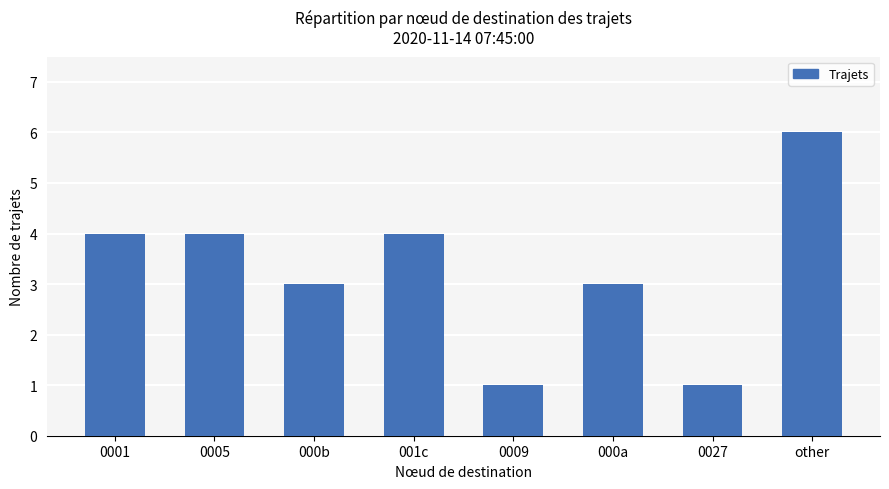

The value at 000a is 3. True or false?

True